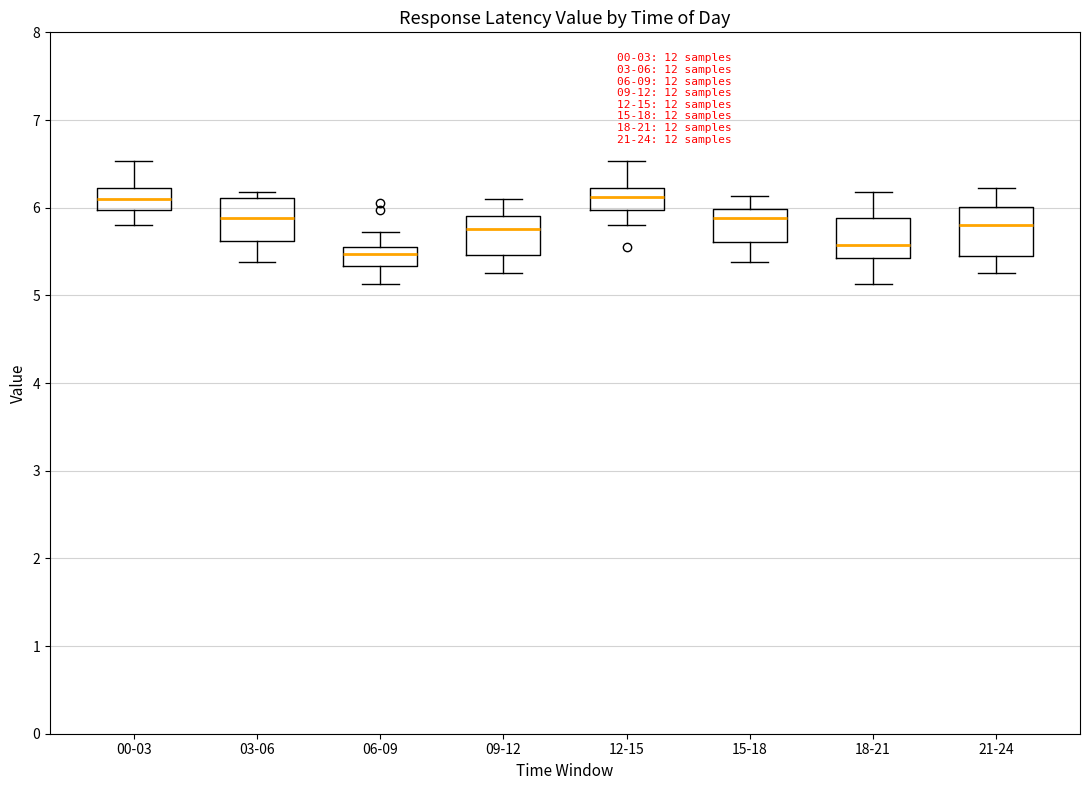

Which box's median line is the lowest?

06-09